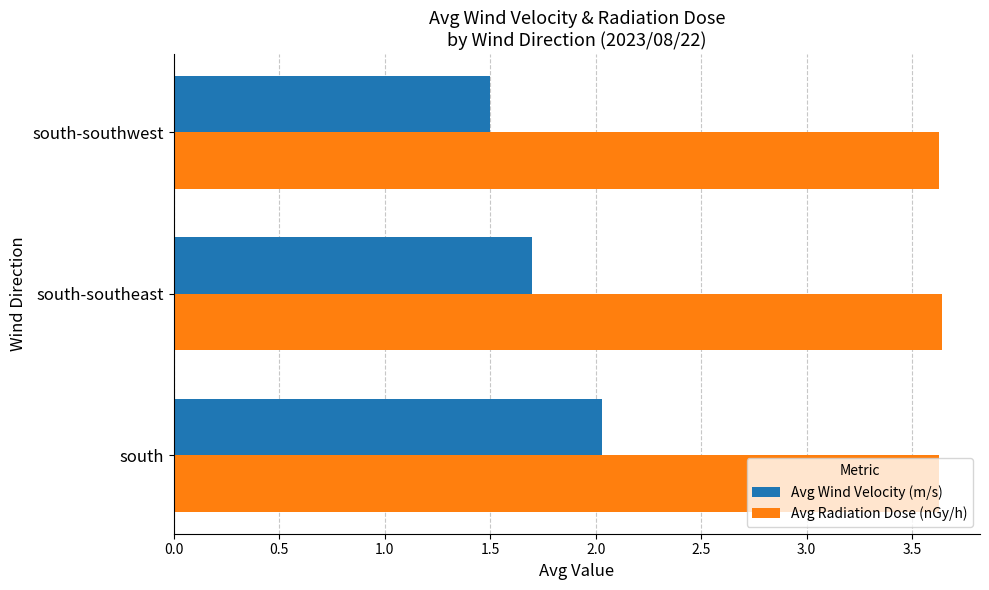

The Avg Wind Velocity (m/s) series shows 1.0 at south-southeast. True or false?

False